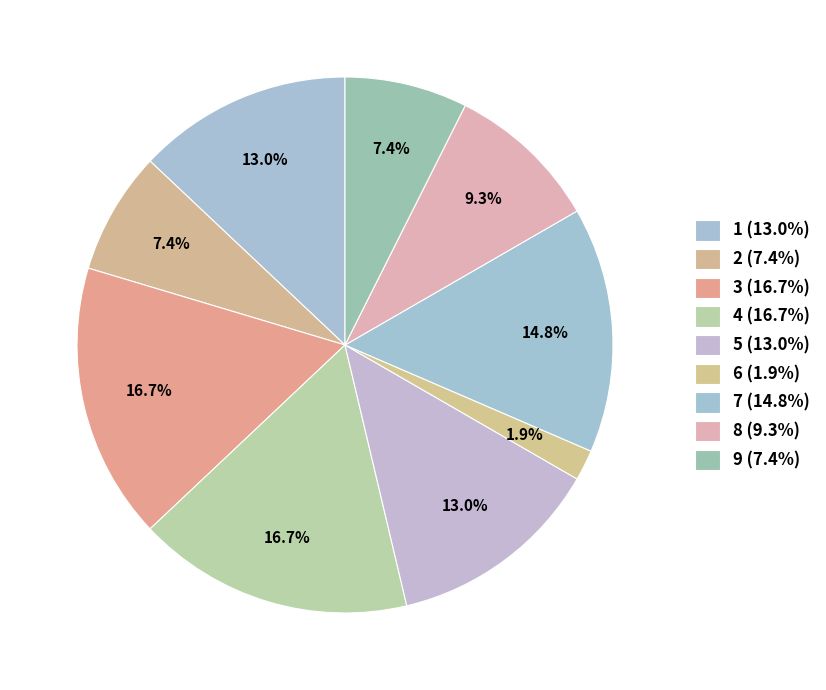

To the nearest percent, what percentage of the pie is 2?

7%